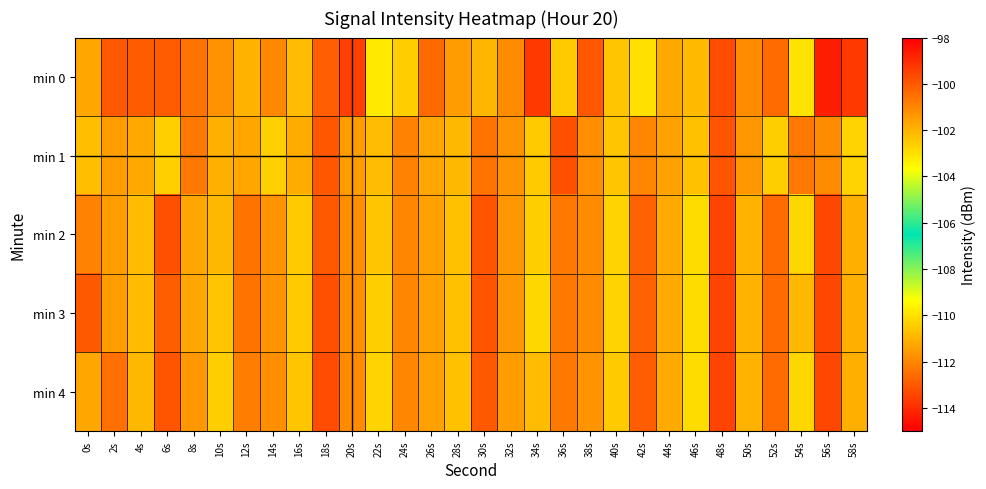

Which series changed the most between 34s and 44s?

min 0